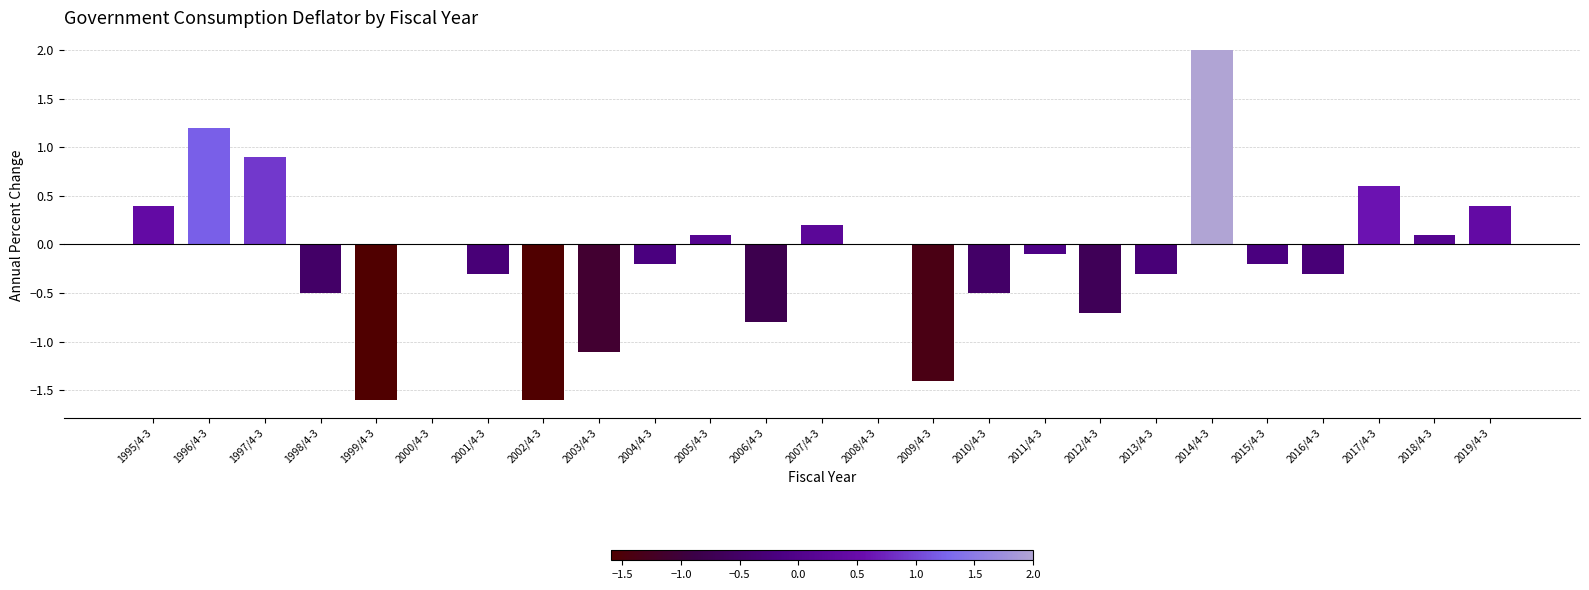

True or false: the data shows -0.5 at 2010/4-3.

True